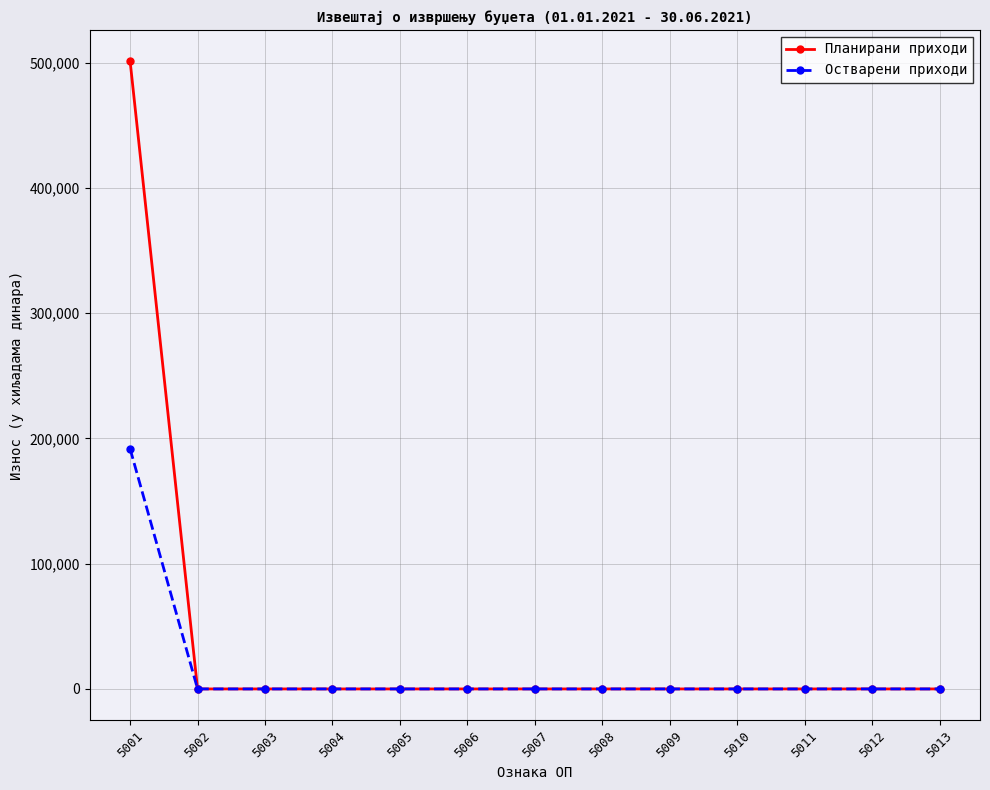

What are all the series names shown in the legend?

Планирани приходи, Остварени приходи